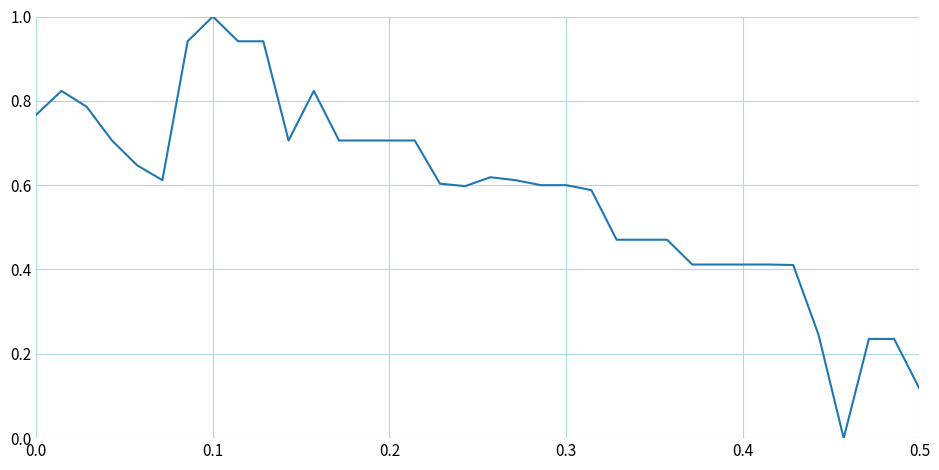

What is the greatest value displayed?

1.0